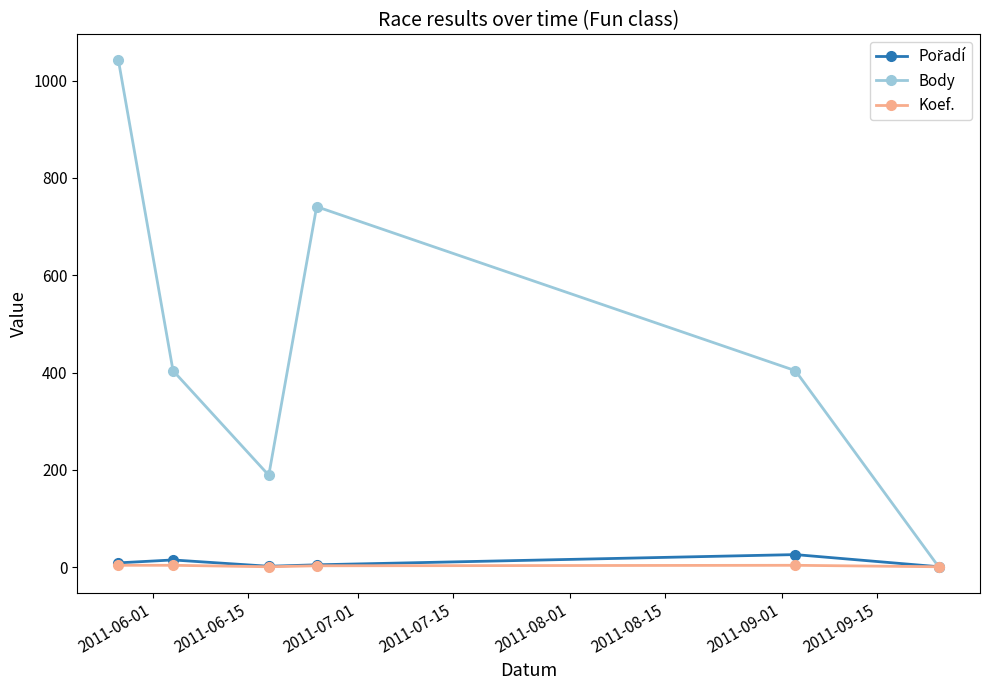

Which series has the largest total across all categories?

Body